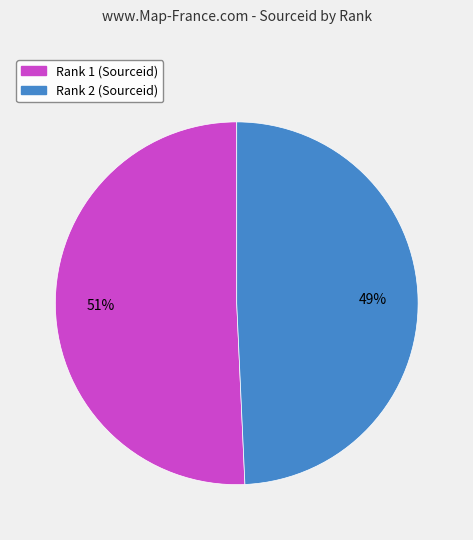

To the nearest percent, what is the average slice percentage?

50%